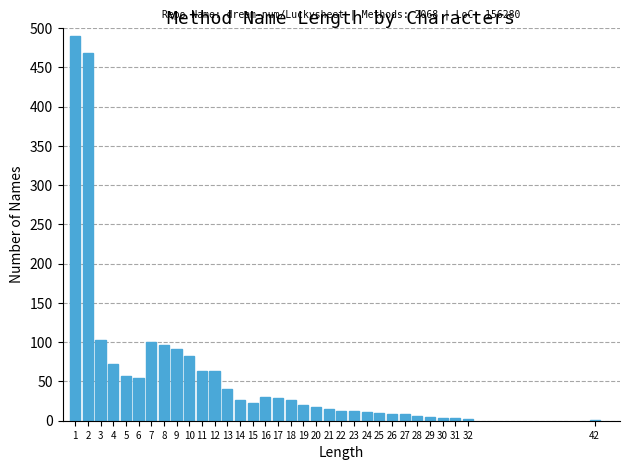

What is the greatest value displayed?

490